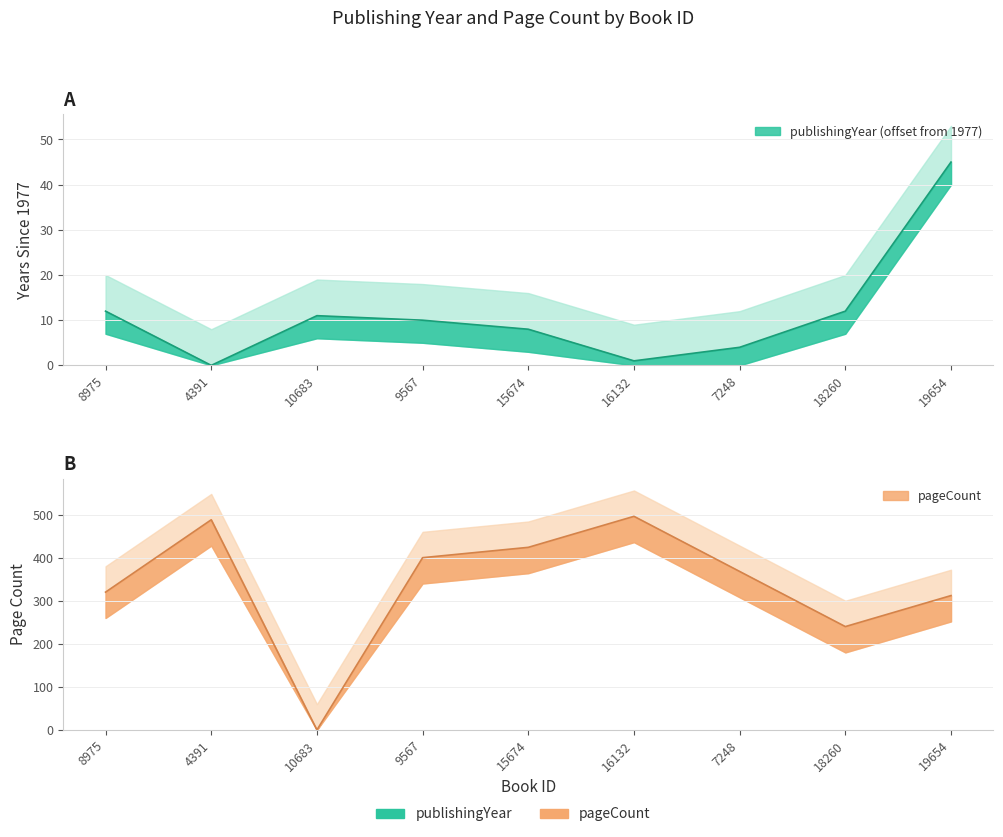

What is the total value across all series at 16132?

497